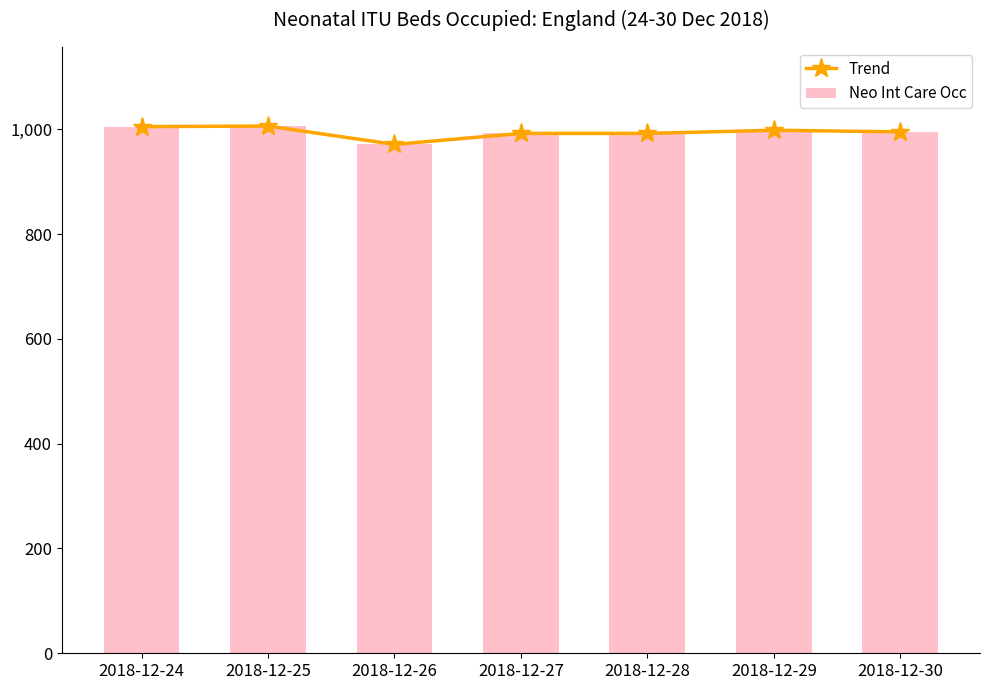

What is the maximum value for Neo Int Care Occ?

1006